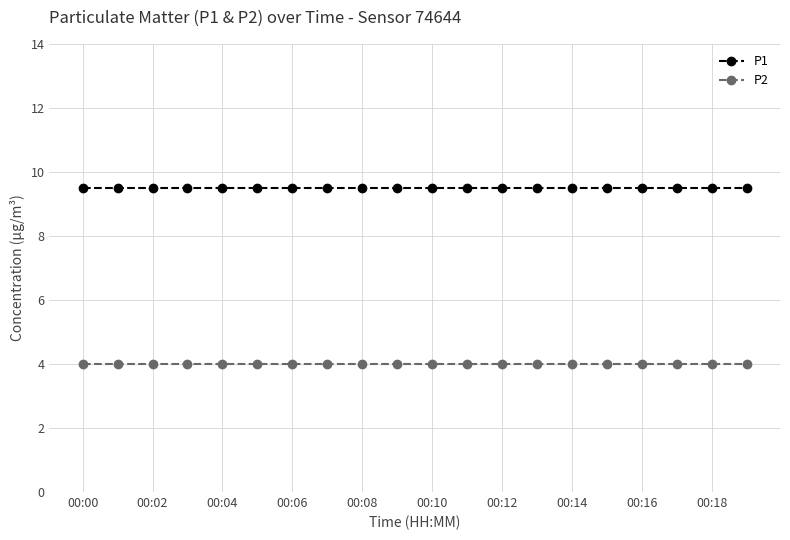

What is the average value of the P1 series?

9.5